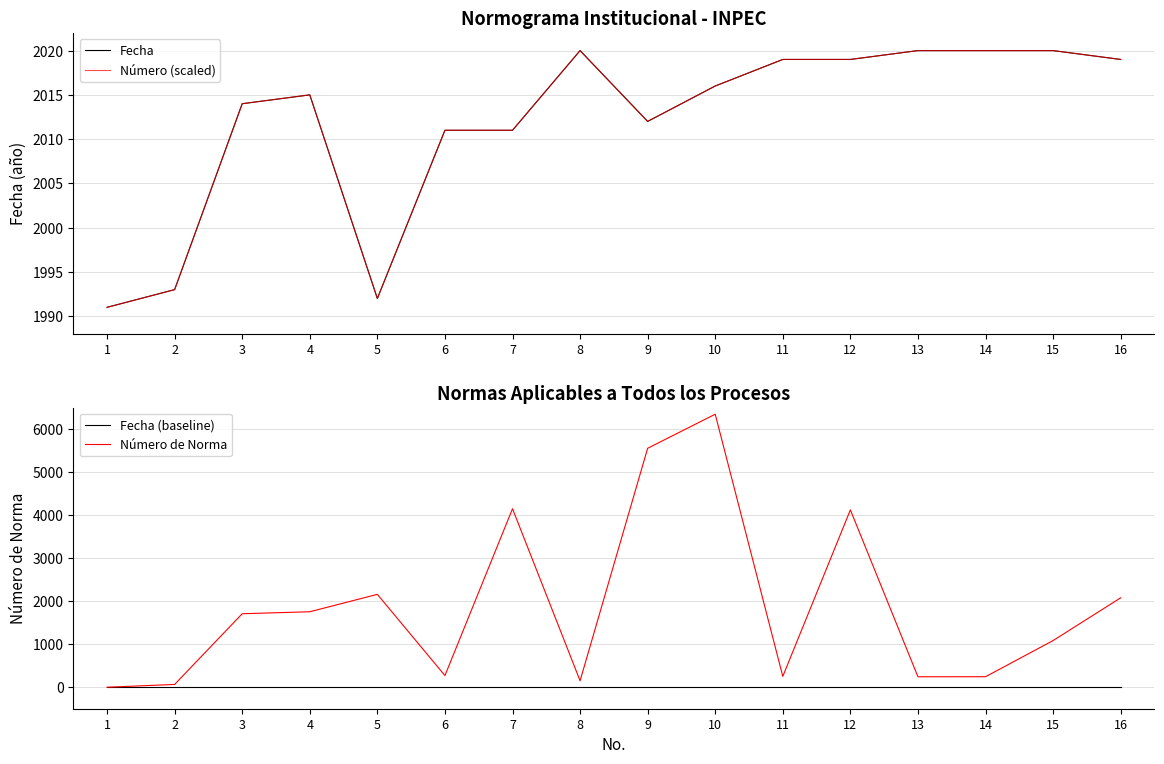

What is the difference between the Fecha values at 11 and 8?

1